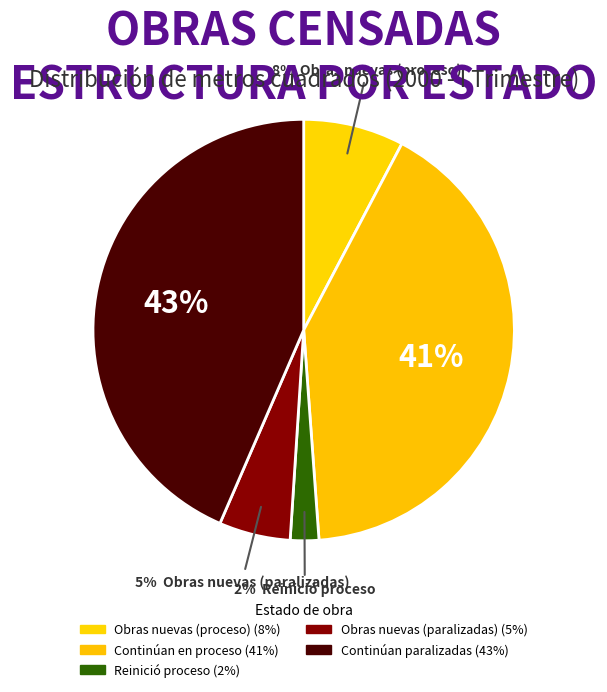

Count the number of slices in the pie.

5